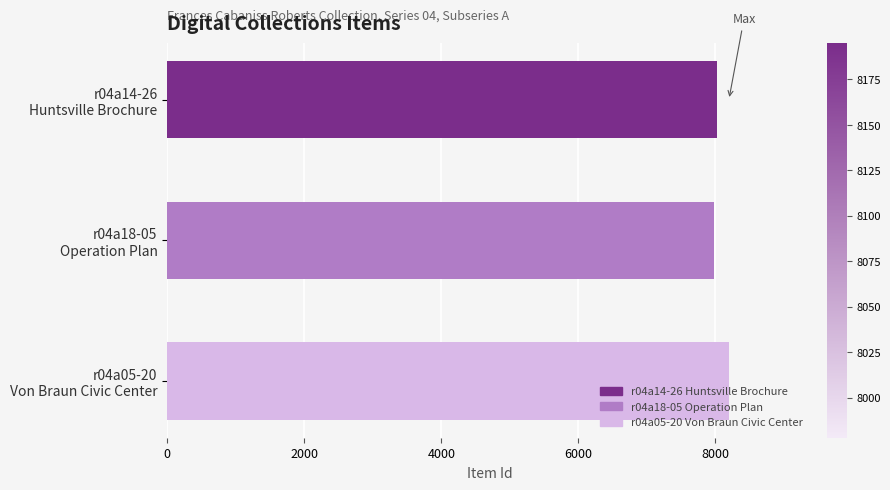

Reading top to bottom, what are all the values shown in this chart?

8026	7978	8195